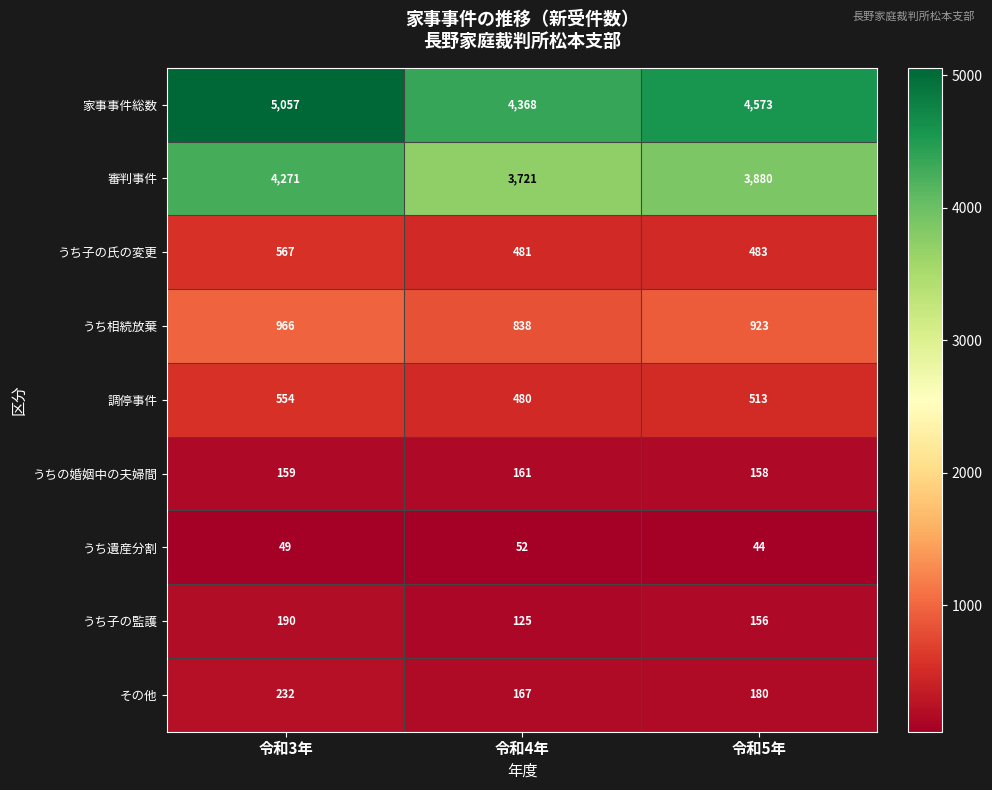

List the series in order of their peak value, highest first.

家事事件総数, 審判事件, うち相続放棄, うち子の氏の変更, 調停事件, その他, うち子の監護, うちの婚姻中の夫婦間, うち遺産分割